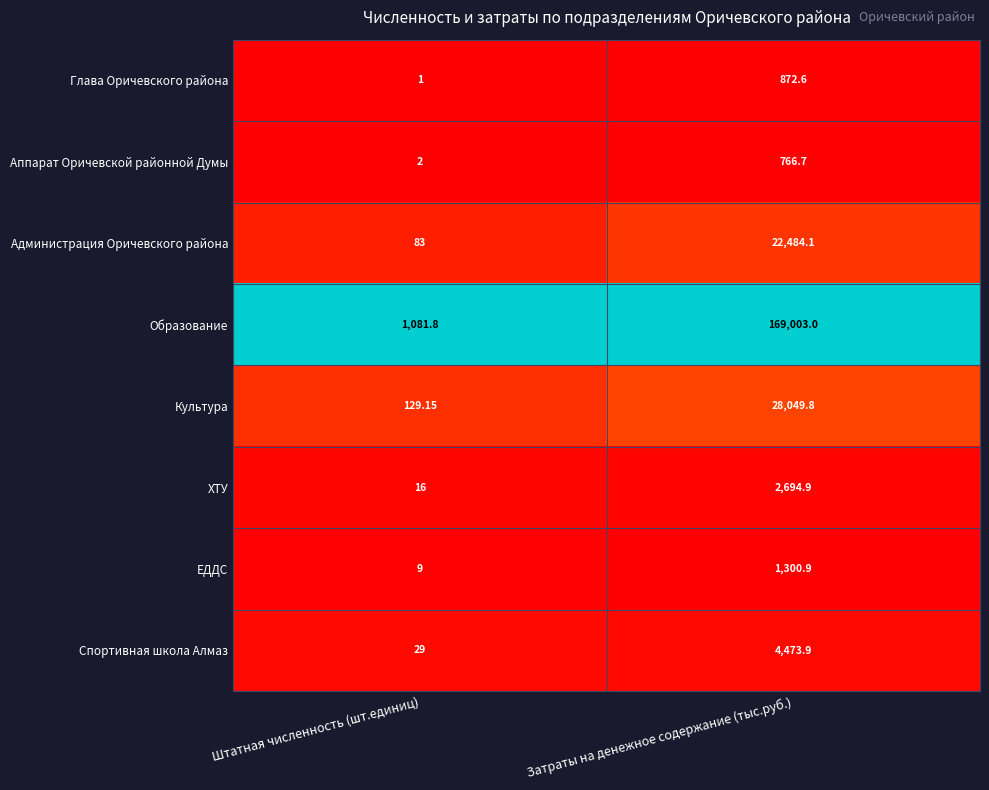

At which category is the sum across all series the highest?

Затраты на денежное содержание (тыс.руб.)